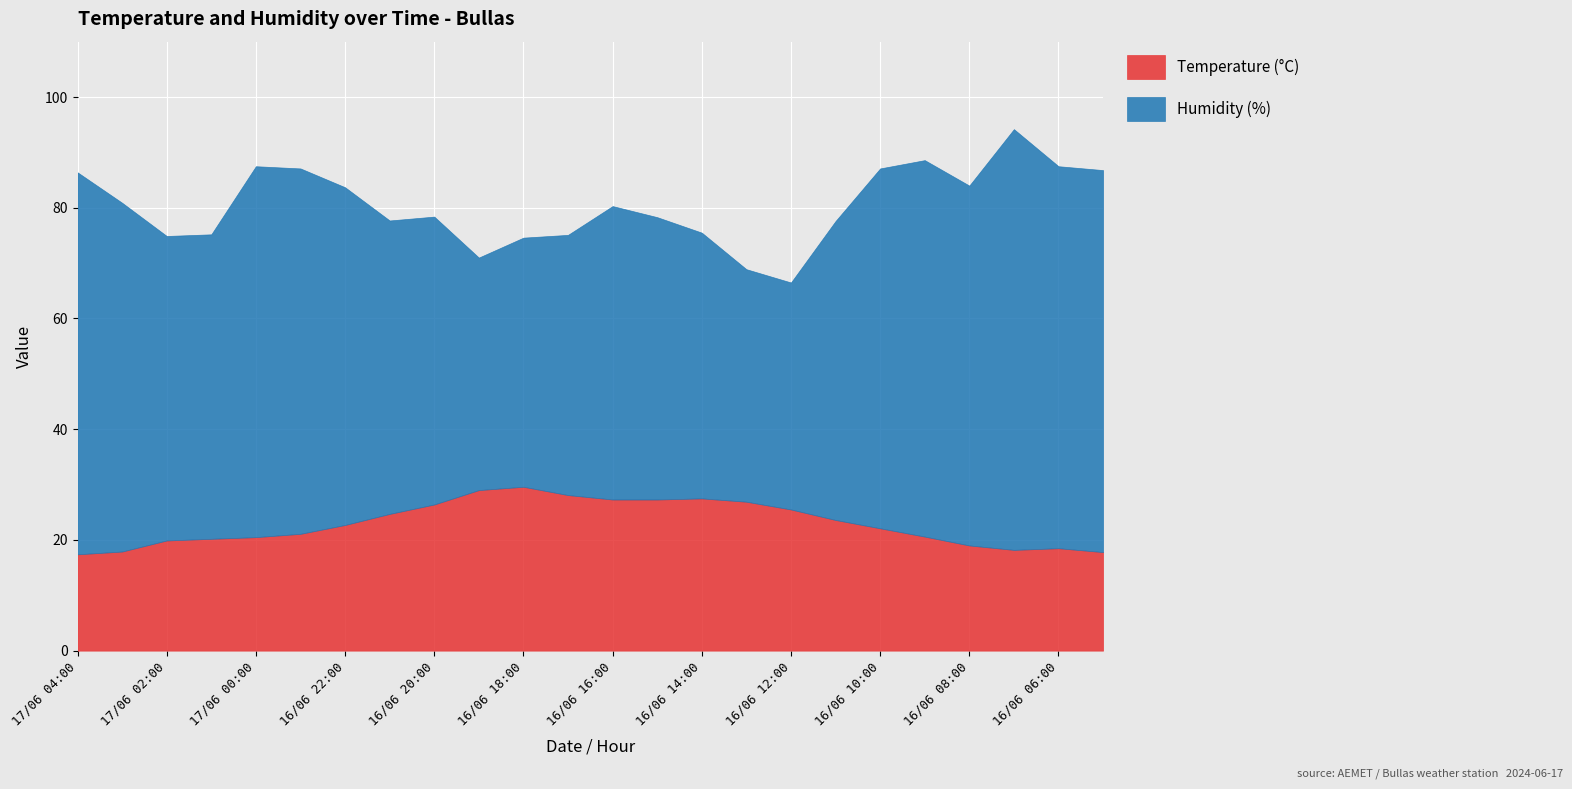

True or false: Humidity (%) has a value of 42.0 at 16/06 13:00.

True